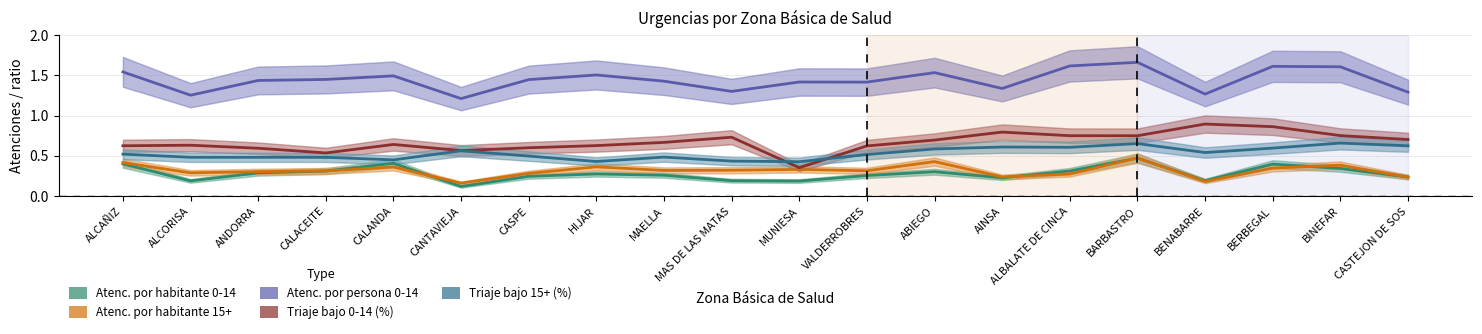

What is the smallest value displayed?

0.1